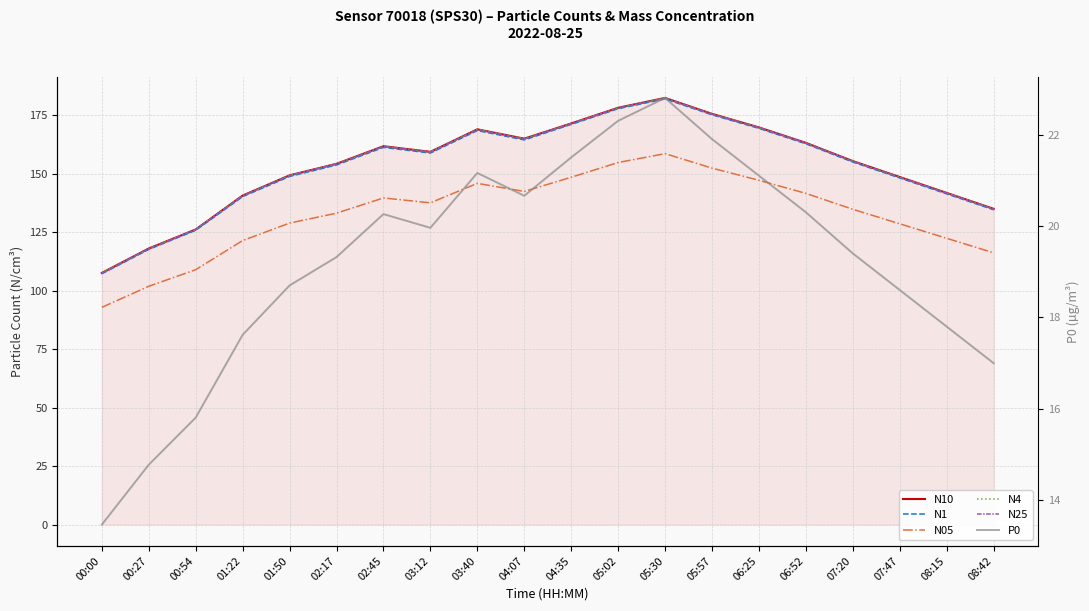

Reading right to left, what are all the values shown in this chart?

N10: 135.0	141.8	148.6	155.4	163.2	169.8	175.6	182.4	178.2	171.5	165.0	169.0	159.4	161.8	154.2	149.3	140.7	126.2	118.0	107.6
N1: 134.6	141.4	148.2	155.0	162.8	169.4	175.2	182.0	177.8	171.1	164.5	168.5	158.8	161.3	153.8	148.8	140.2	125.8	117.7	107.2
N05: 116.2	122.4	128.6	134.8	141.6	147.2	152.4	158.6	154.8	148.5	142.4	145.9	137.6	139.7	133.2	128.9	121.4	109.0	101.9	92.9
N4: 135.0	141.8	148.6	155.4	163.2	169.8	175.6	182.4	178.2	171.5	164.9	168.9	159.3	161.7	154.2	149.3	140.6	126.2	118.0	107.5
N25: 134.9	141.7	148.5	155.3	163.1	169.7	175.5	182.3	178.1	171.4	164.9	168.9	159.3	161.7	154.2	149.2	140.6	126.2	118.0	107.5
P0: 17.0	17.8	18.6	19.4	20.3	21.1	21.9	22.8	22.3	21.5	20.7	21.2	20.0	20.3	19.3	18.7	17.6	15.8	14.8	13.5